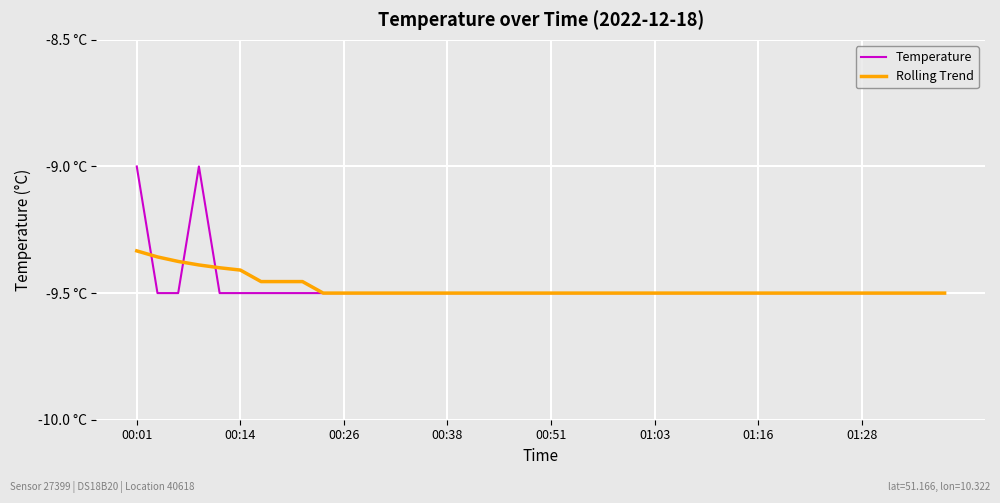

Does the chart display data point markers on the line(s)?

No